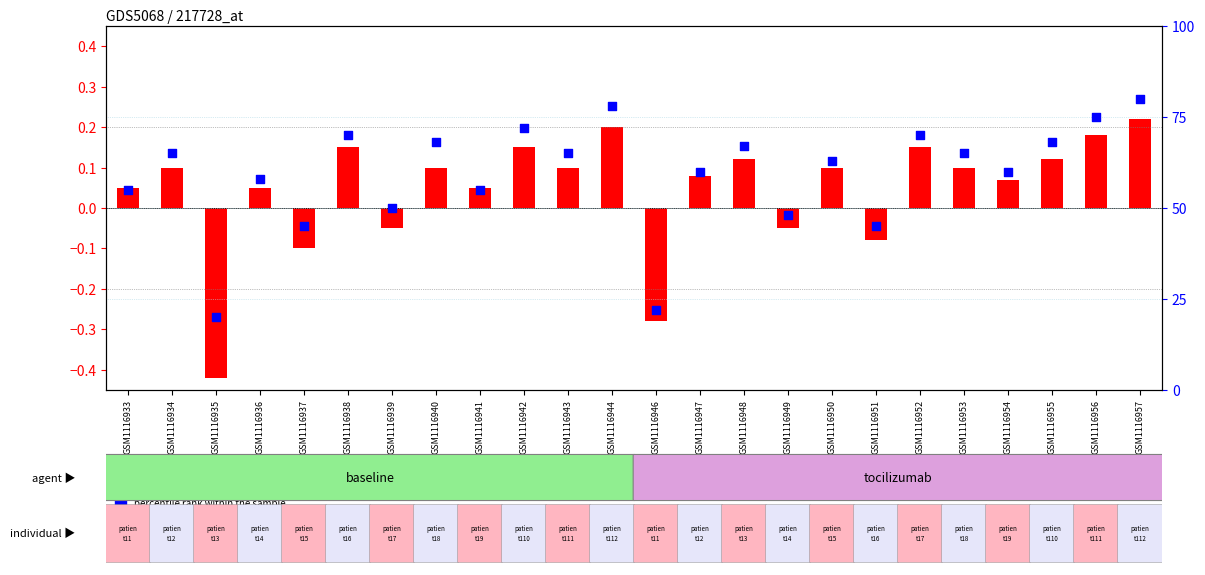

Which series has the largest Y range (max minus min)?

percentile rank within the sample